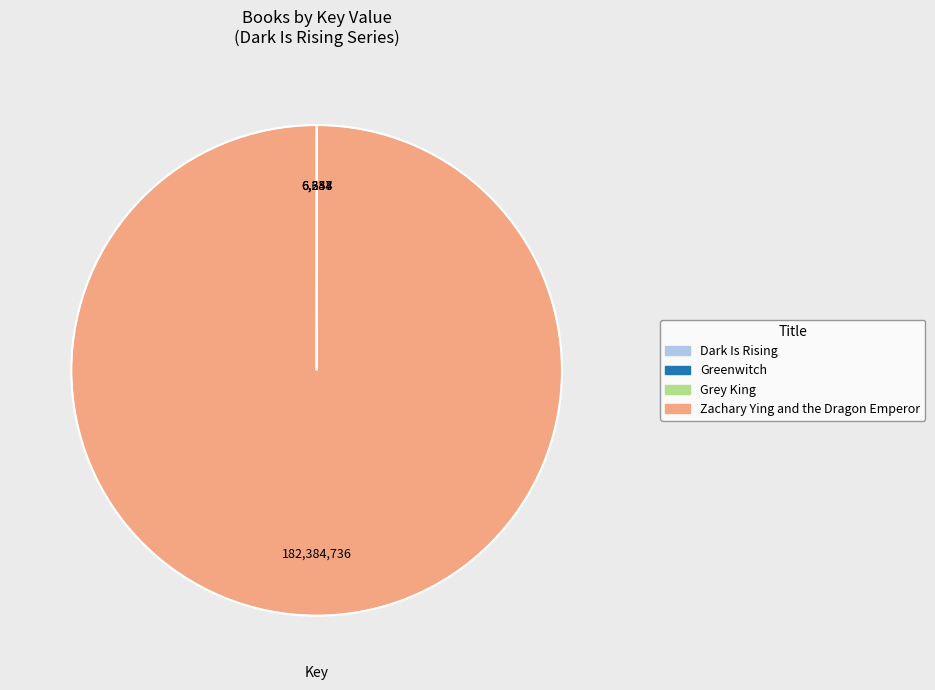

Which category has the biggest portion of the pie?

Zachary Ying and the Dragon Emperor